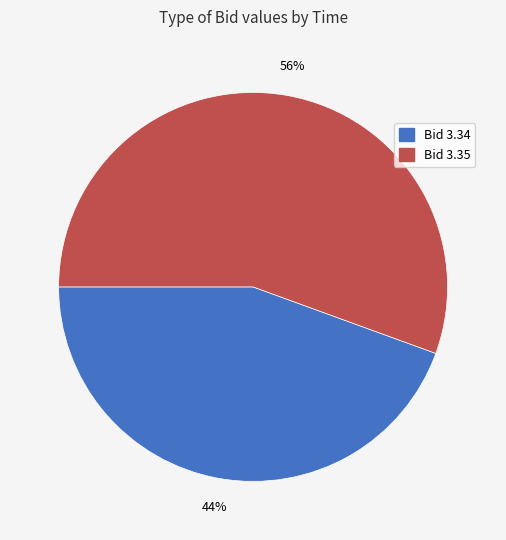

To the nearest percent, what is the average slice percentage?

50%